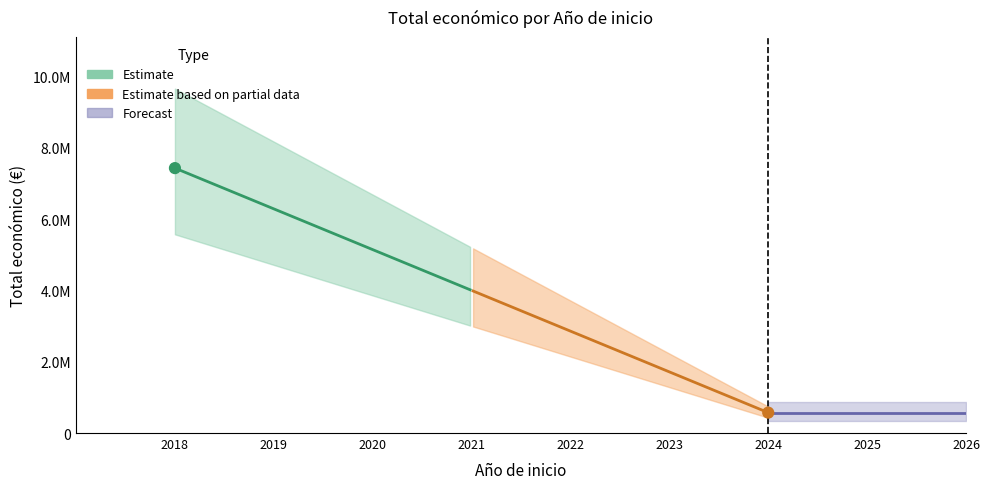

Which has a higher value, 2018 or 2018?

2018